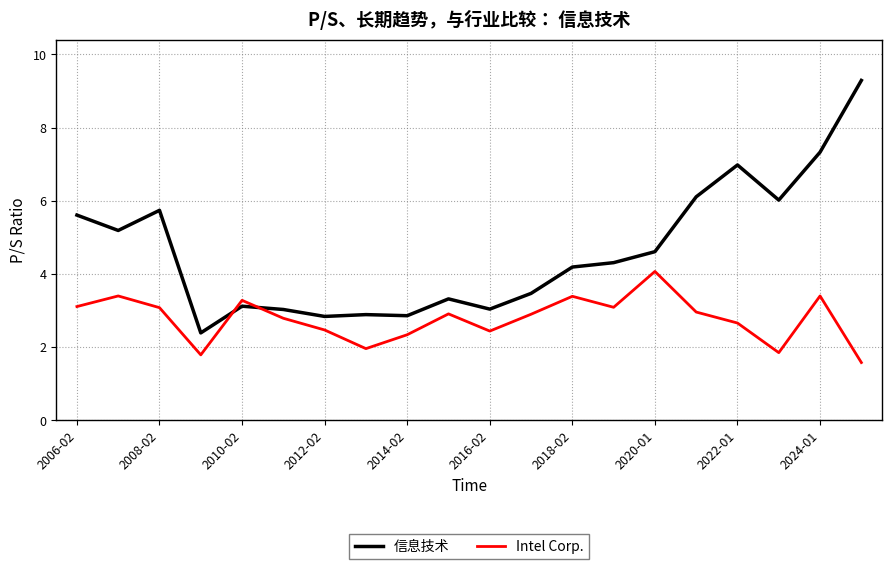

List the series in order of their peak value, lowest first.

Intel Corp., 信息技术